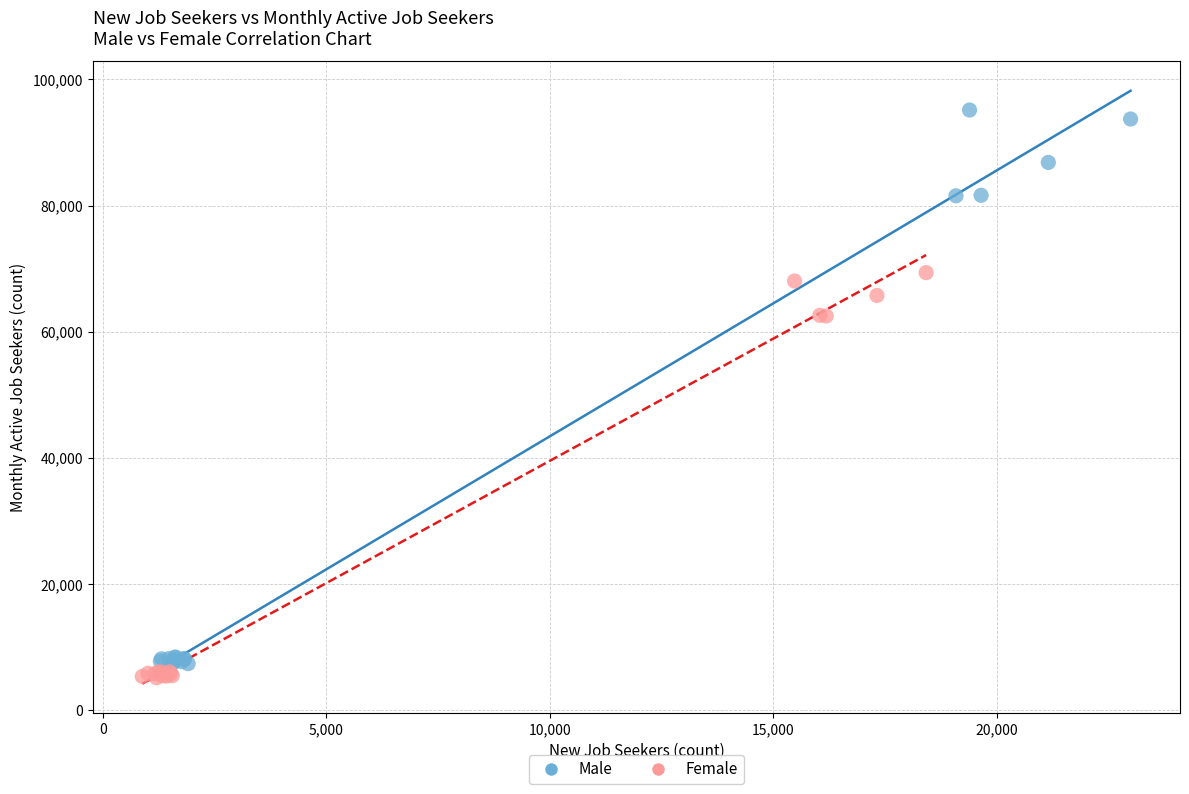

Which series reaches the maximum Y coordinate?

Male